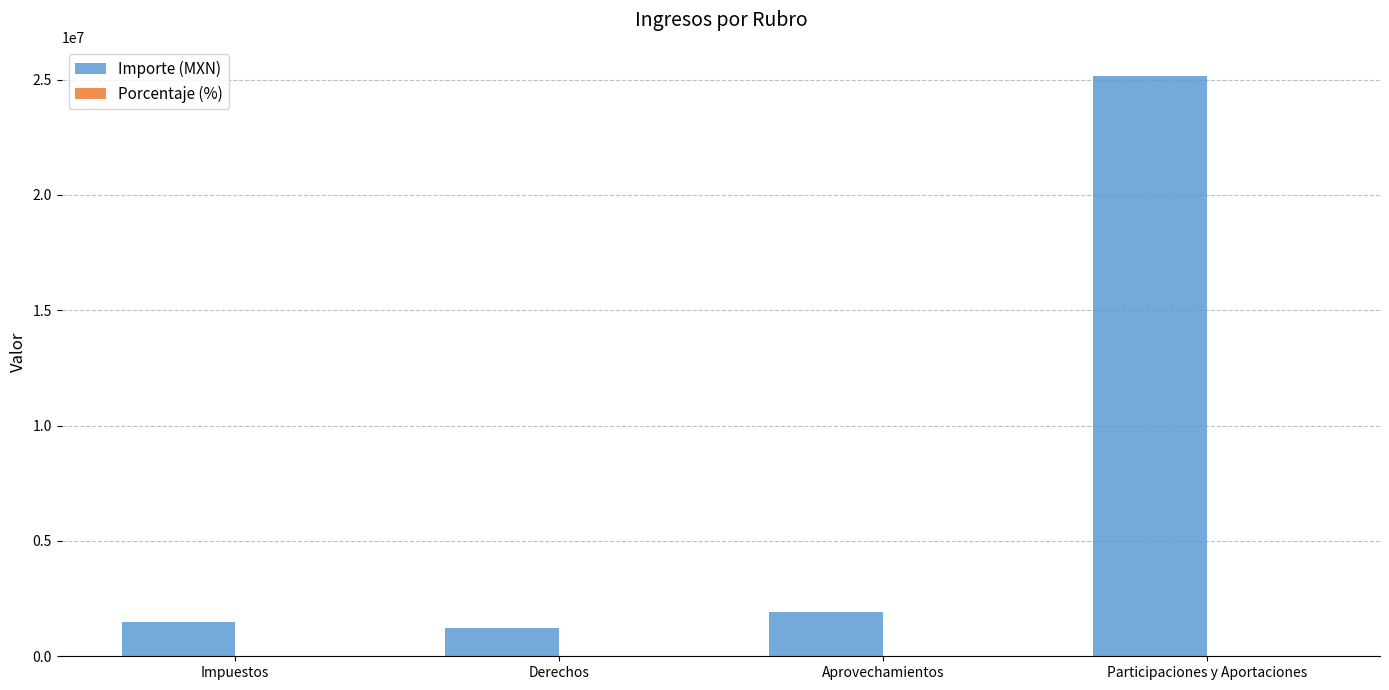

What is the maximum value for Importe (MXN)?

25158230.8